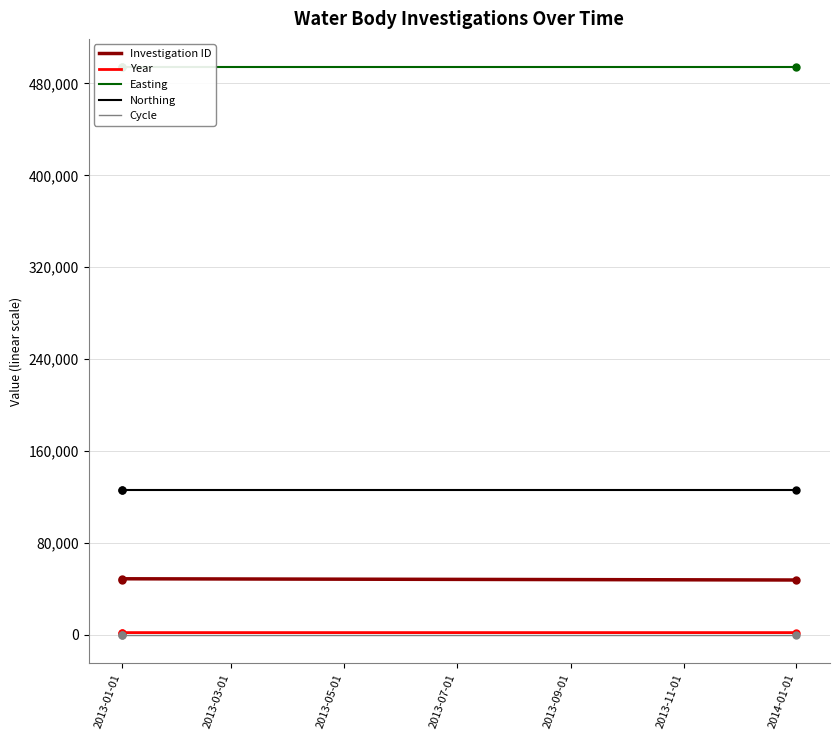

What is the greatest value displayed?

494050